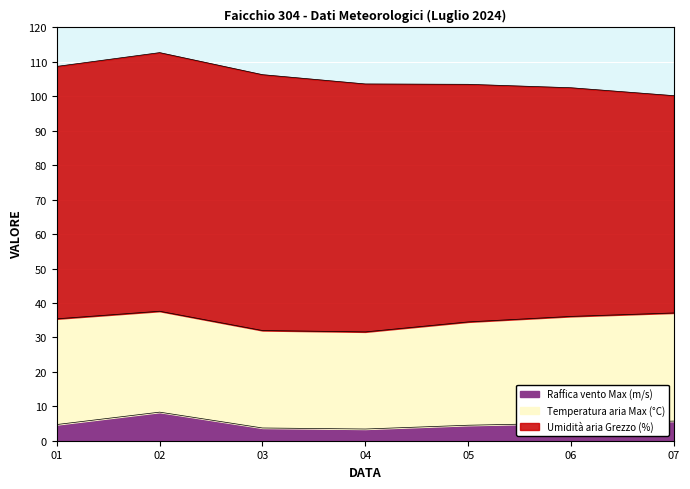

What are all the series names shown in the legend?

Raffica vento Max (m/s), Temperatura aria Max (°C), Umidità aria Grezzo (%)